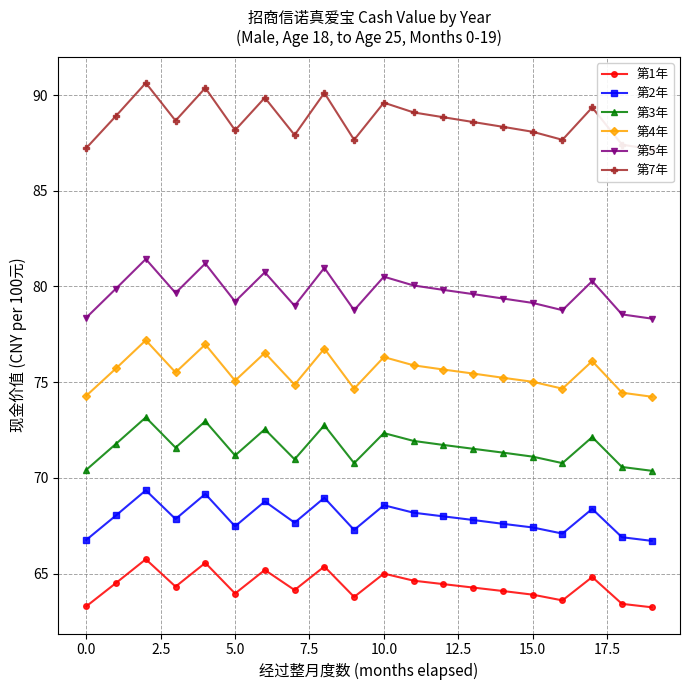

True or false: 第2年 and 第3年 cross at least once.

False